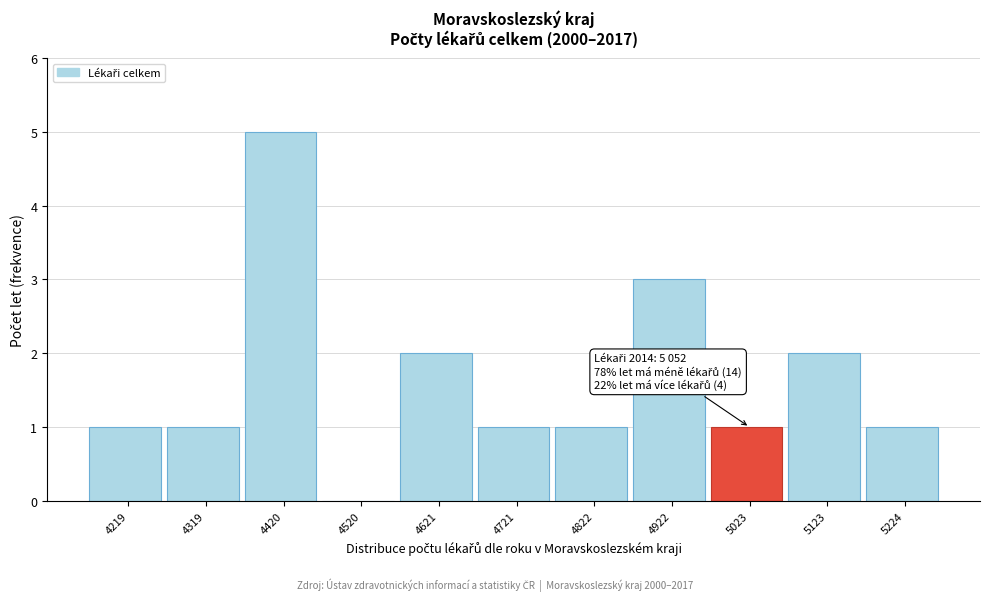

Reading left to right, extract all data points from this chart.

4219=1	4319=1	4420=5	4520=0	4621=2	4721=1	4822=1	4922=3	5023=1	5123=2	5224=1